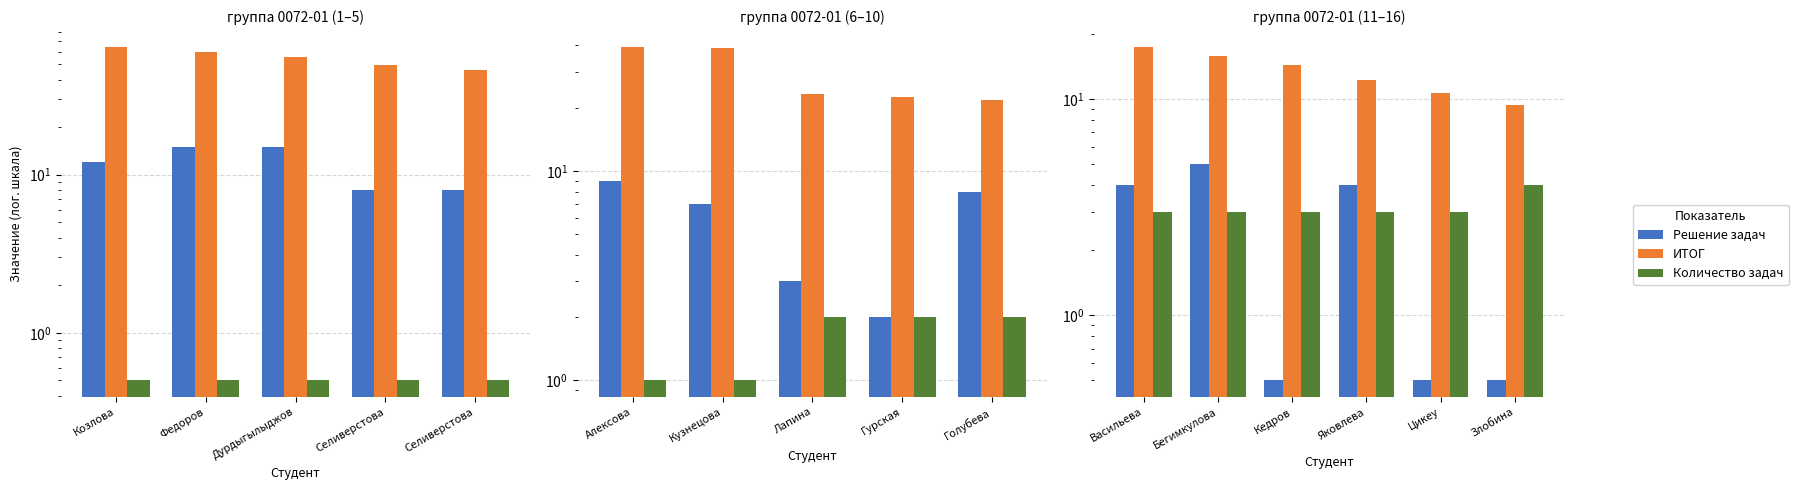

Rank the series at Бегимкулова from lowest to highest value.

Количество задач, Решение задач, ИТОГ